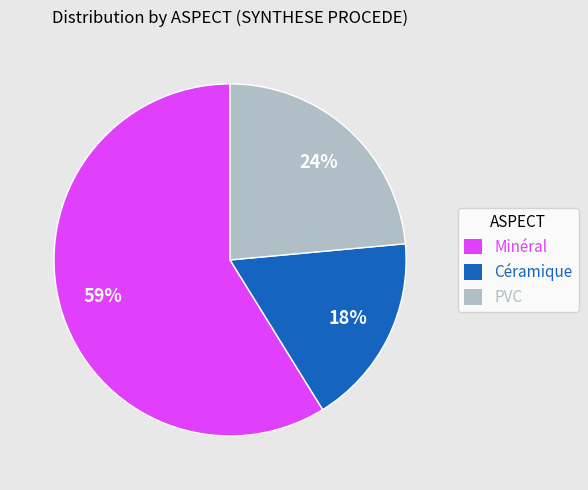

Is there any slice that represents more than half of the pie?

Yes